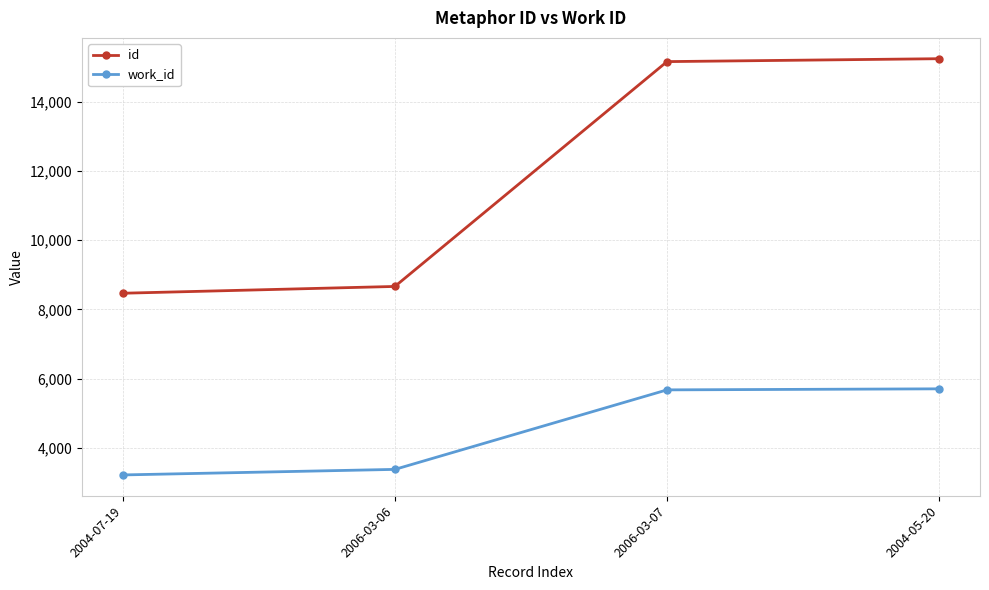

What is the value of the id point at the 4th from the left?

15237